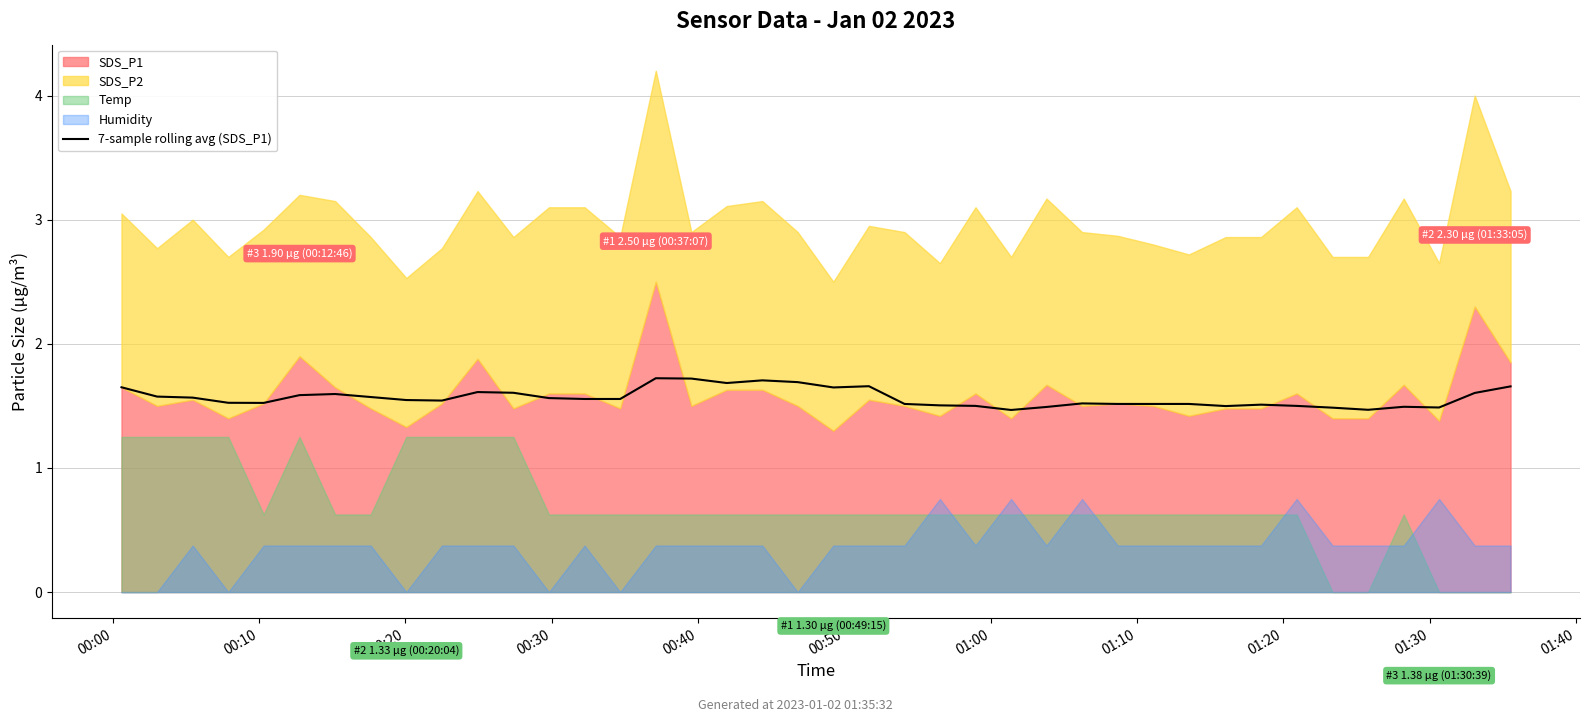

Reading right to left, extract all data points from this chart.

1.7	1.6	1.5	1.5	1.5	1.5	1.5	1.5	1.5	1.5	1.5	1.5	1.5	1.5	1.5	1.5	1.5	1.5	1.7	1.6	1.7	1.7	1.7	1.7	1.7	1.6	1.6	1.6	1.6	1.6	1.5	1.5	1.6	1.6	1.6	1.5	1.5	1.6	1.6	1.6